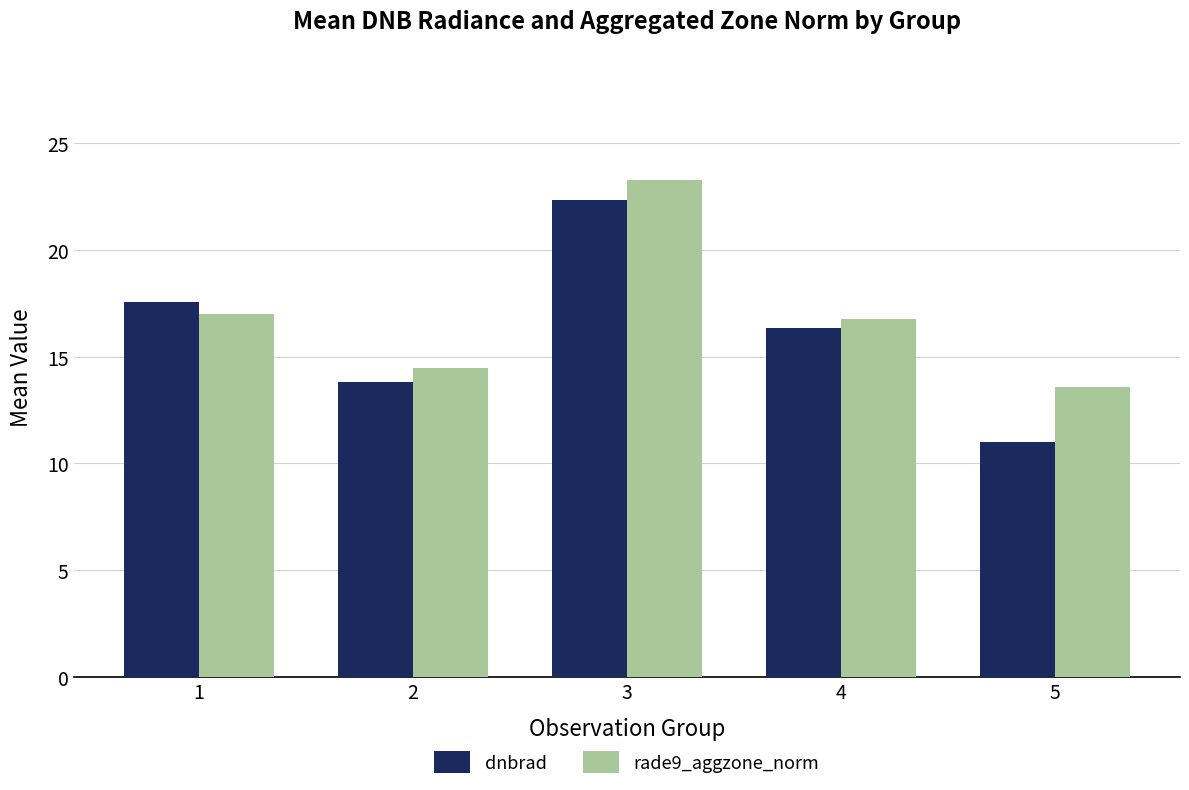

At how many categories does at least one series exceed 21?

1